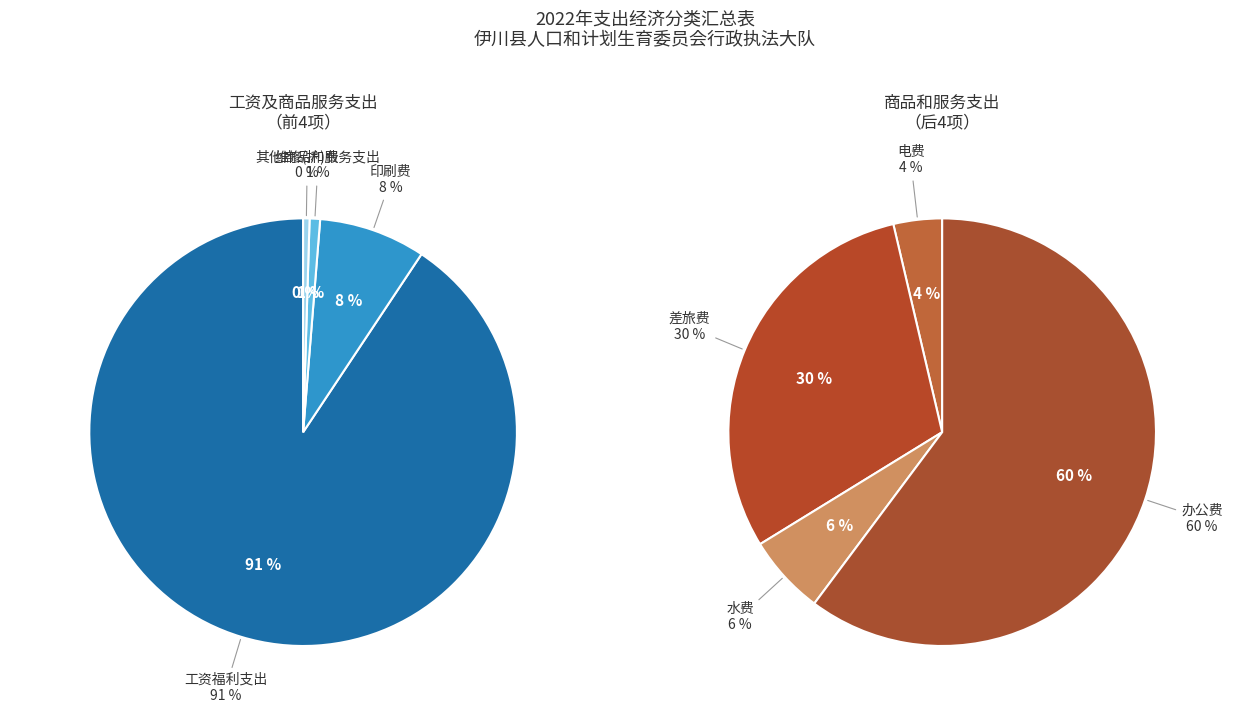

Is there any slice that represents more than half of the pie?

Yes